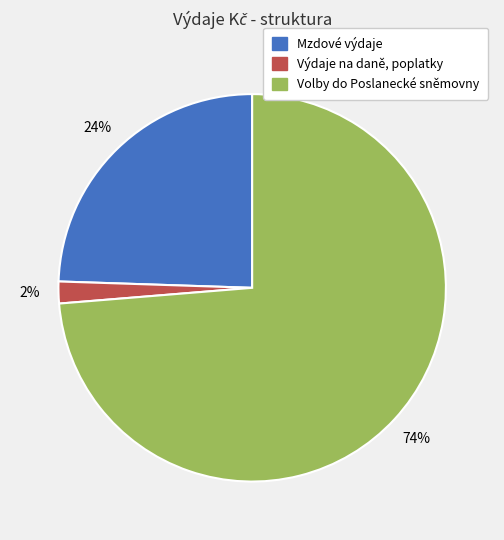

What percentage is the Výdaje na daně, poplatky slice, to the nearest percent?

2%